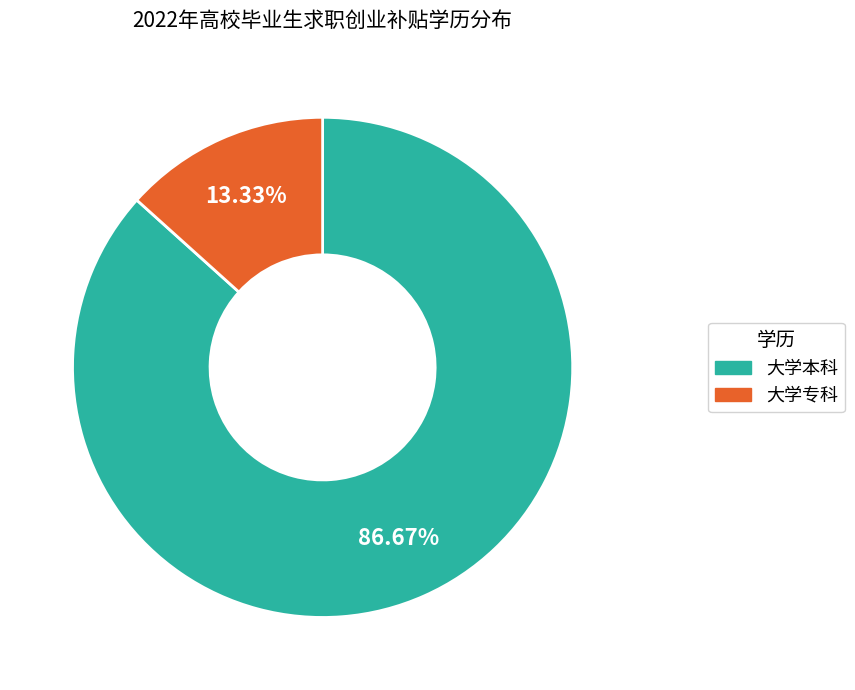

To the nearest percent, what is the combined percentage of 大学专科 and 大学本科?

100%